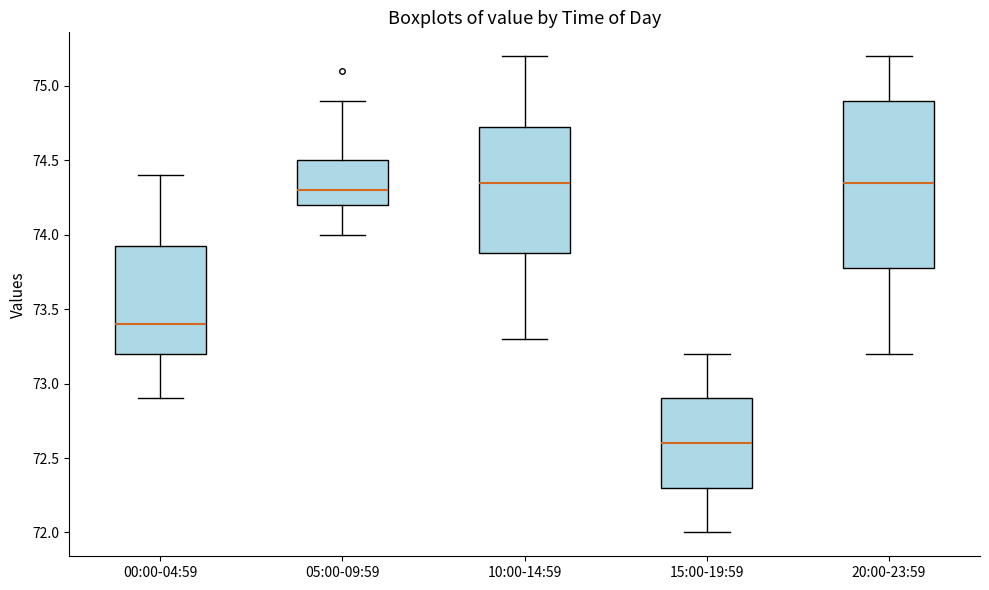

Which box is the tallest, from its lower edge to its upper edge?

20:00-23:59